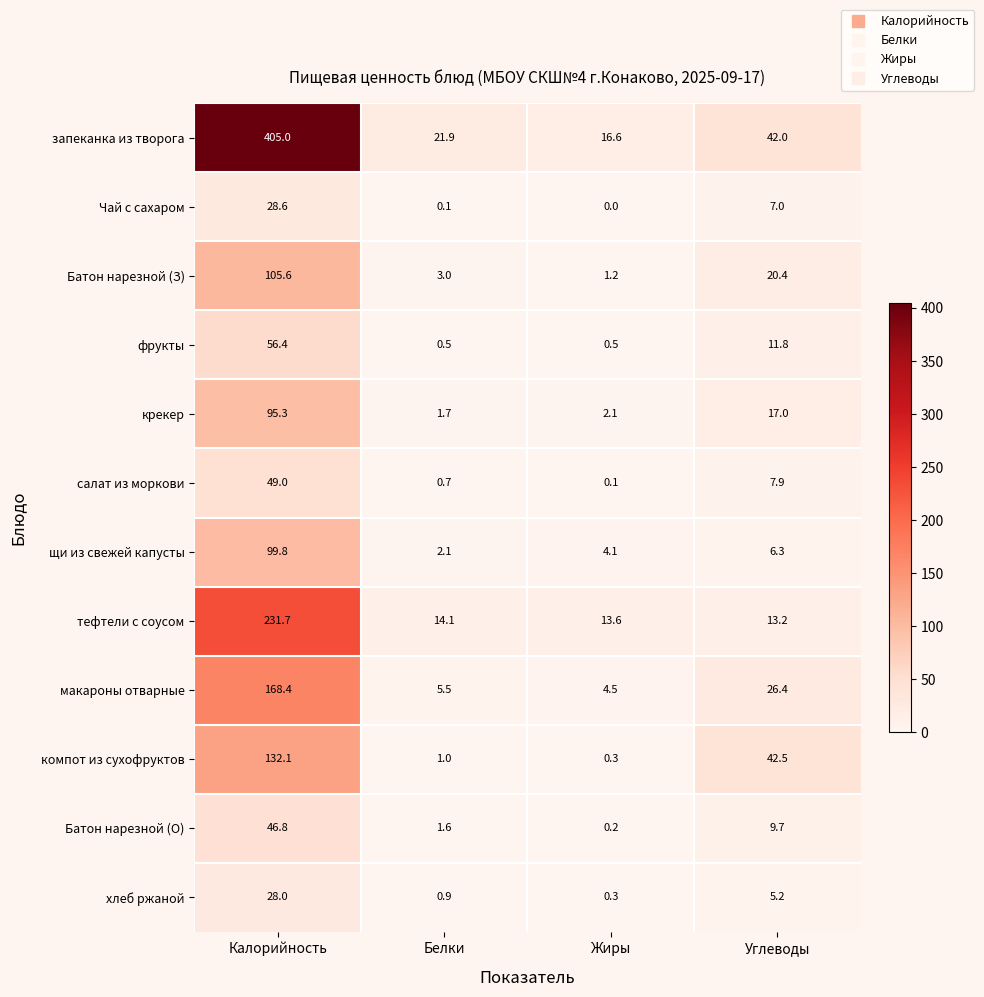

What is the sum of all тефтели с соусом values?

272.6